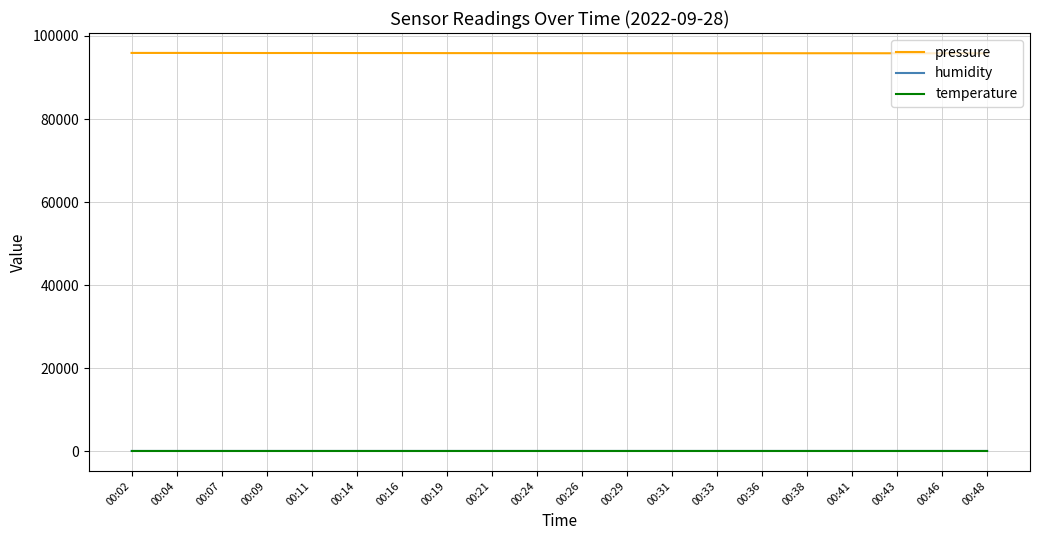

The value of pressure at 00:07 is 95911.0. True or false?

True